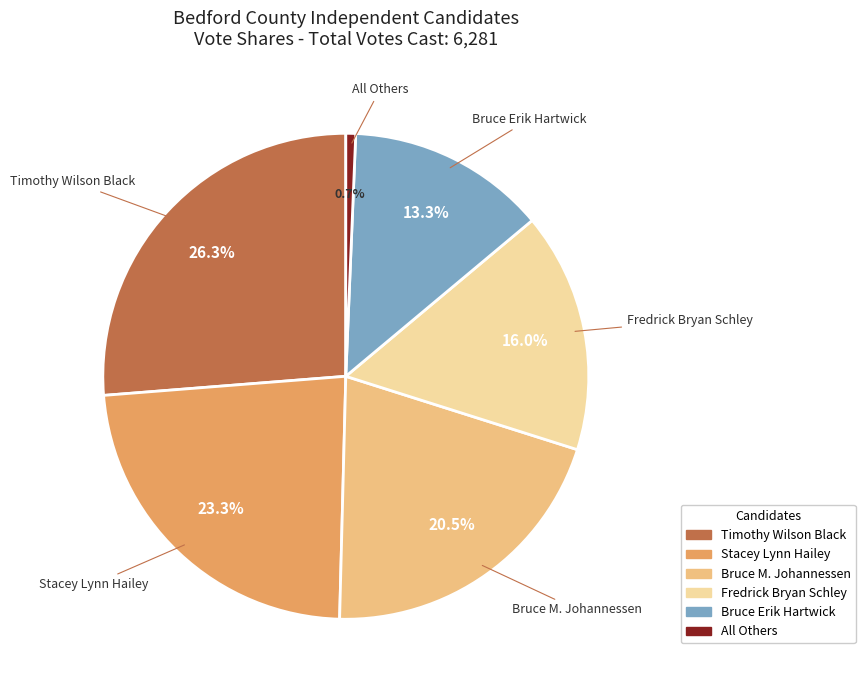

The Bruce Erik Hartwick slice represents 22% of the pie. True or false?

False